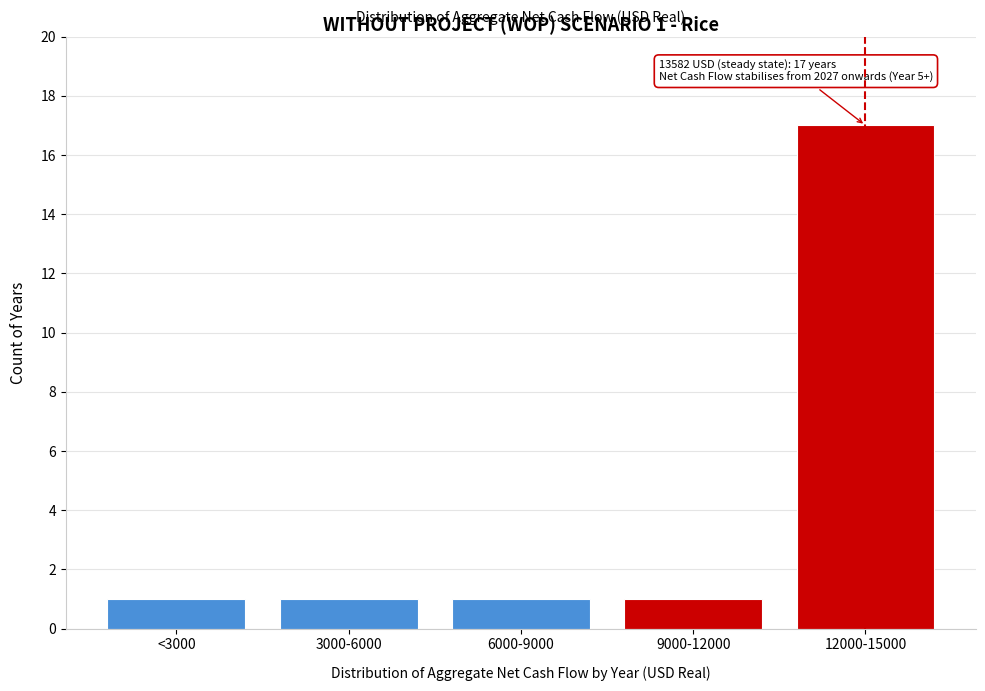

Reading left to right, what are all the values shown in this chart?

<3000=1	3000-6000=1	6000-9000=1	9000-12000=1	12000-15000=17